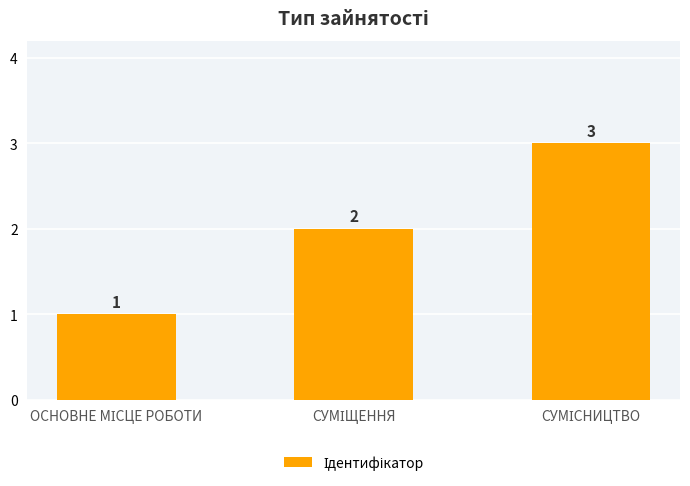

What is the sum of all values?

6